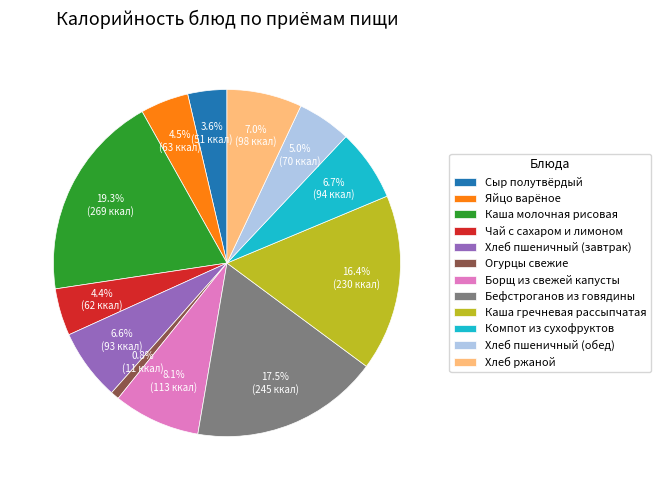

What is the smallest slice in the pie chart?

Огурцы свежие